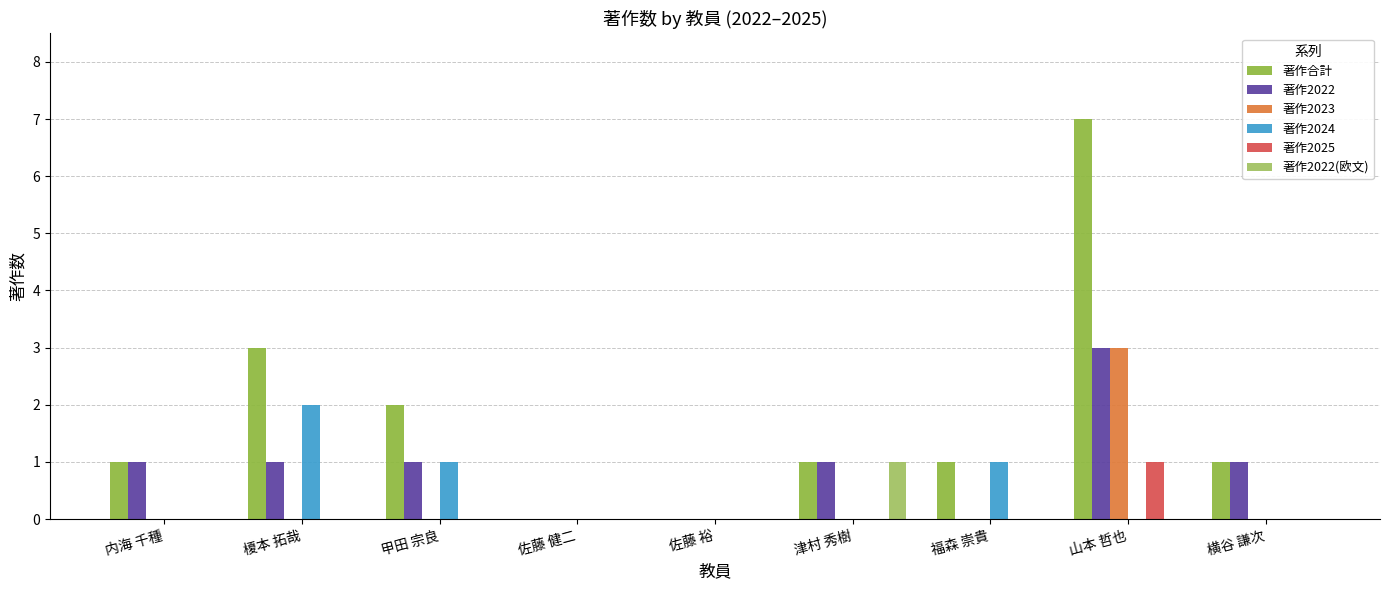

At which category is the sum across all series the highest?

山本 哲也